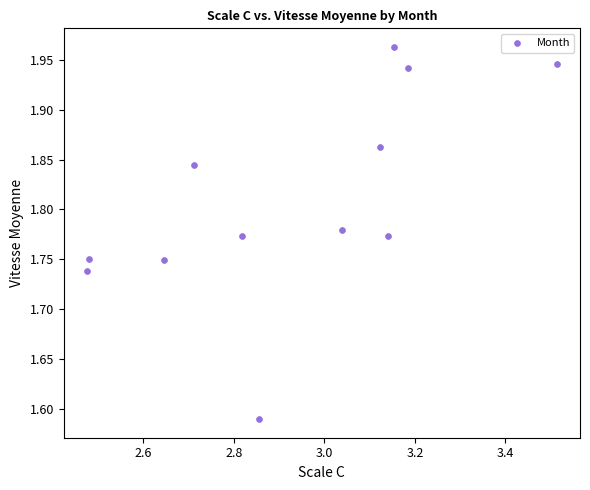

What is the average X value?

2.9